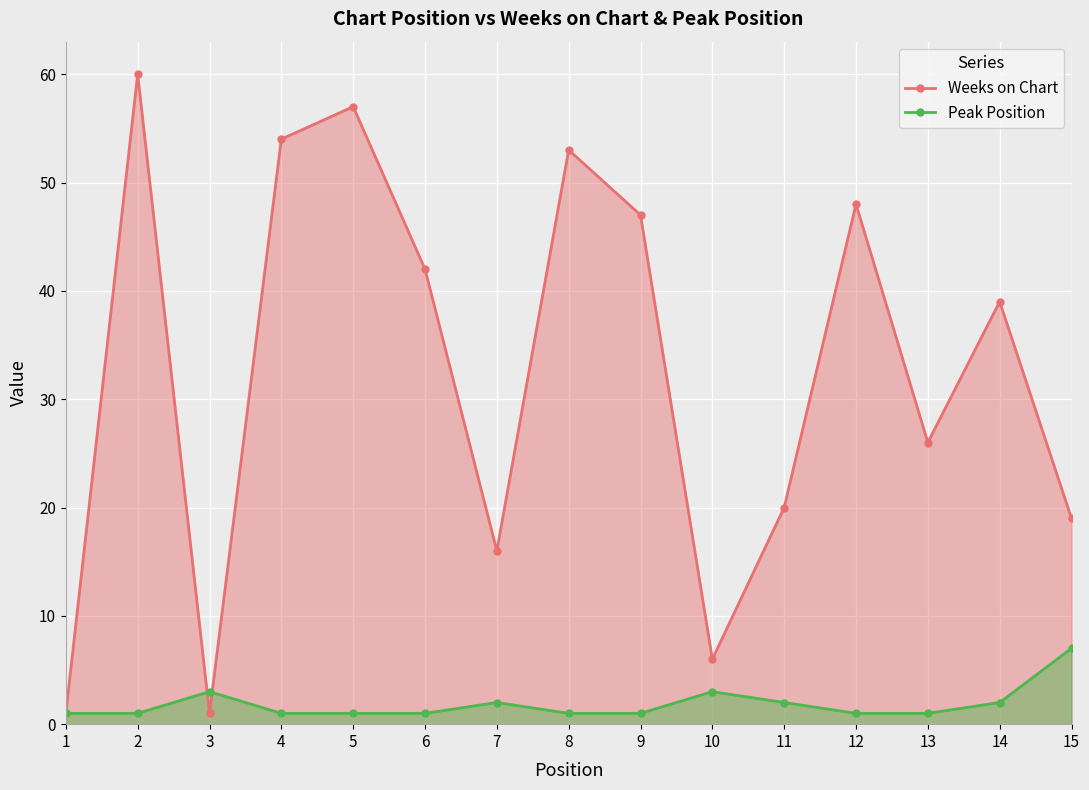

True or false: Weeks on Chart and Peak Position cross at least once.

True